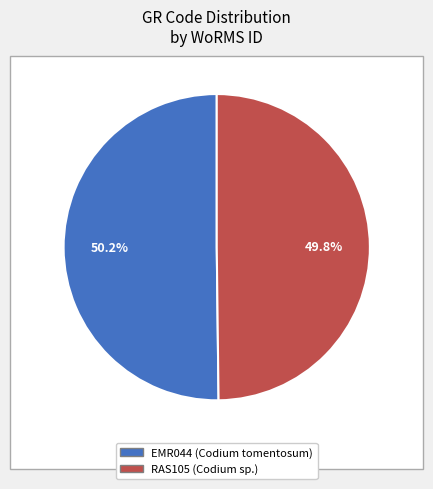

The RAS105 slice represents 42% of the pie. True or false?

False